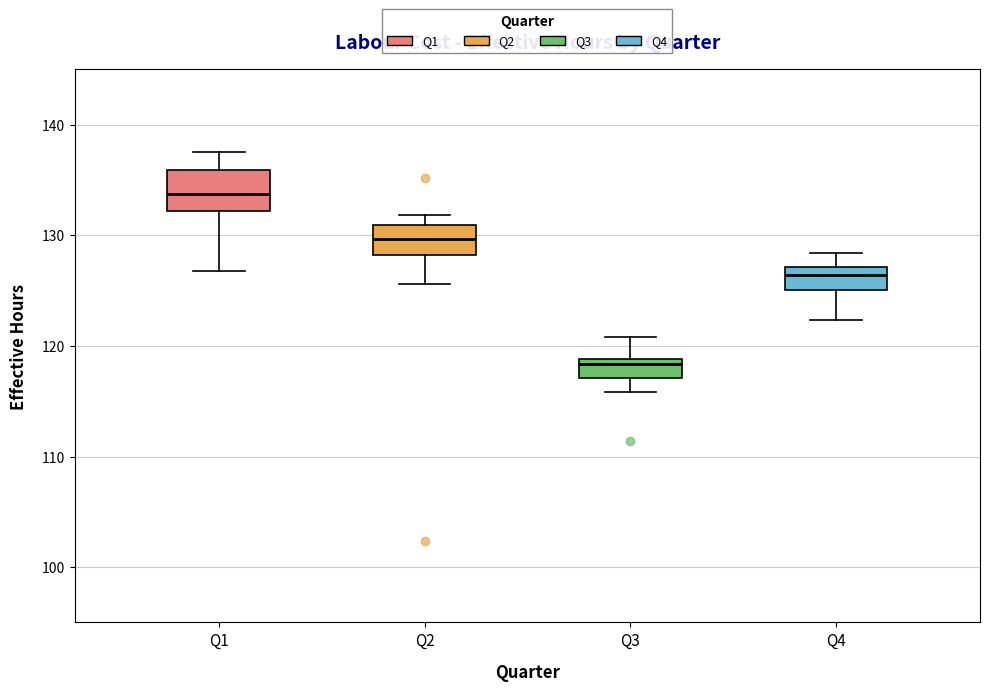

Reading left to right, transcribe this box plot: for each box, give where its median line is, the range the box spans, and where its two whiskers end, as read against the y-axis. The values are not printed on the chart, so give them approximately, as read against the axis.

Q1: median 134, box 132 to 136, whiskers 127 to 138
Q2: median 130, box 128 to 131, whiskers 126 to 132
Q3: median 118, box 117 to 119, whiskers 116 to 121
Q4: median 126, box 125 to 127, whiskers 122 to 128